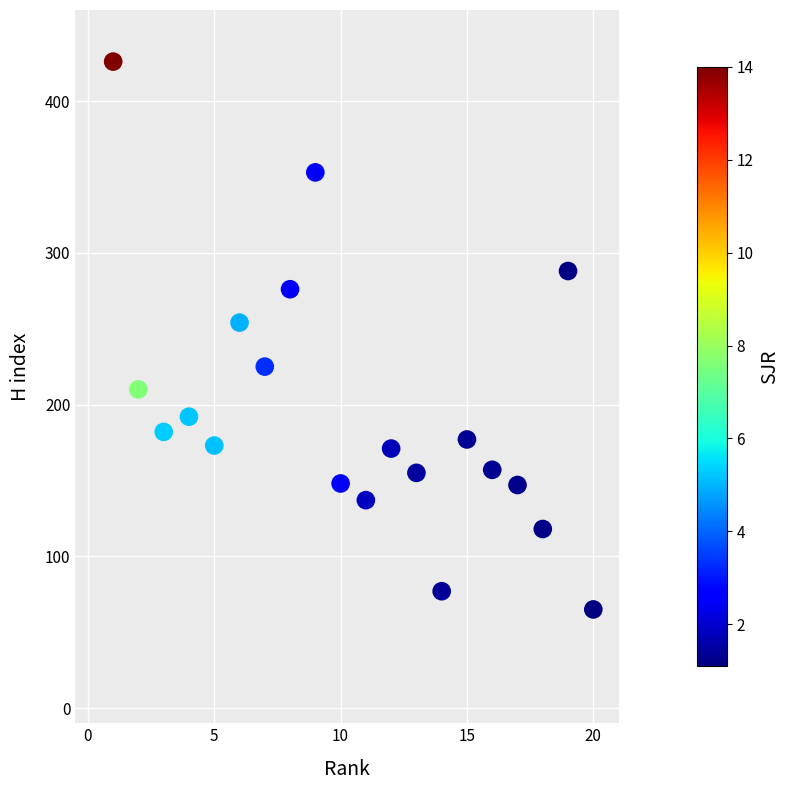

What Y value in the scatter plot is closest to 245?

254